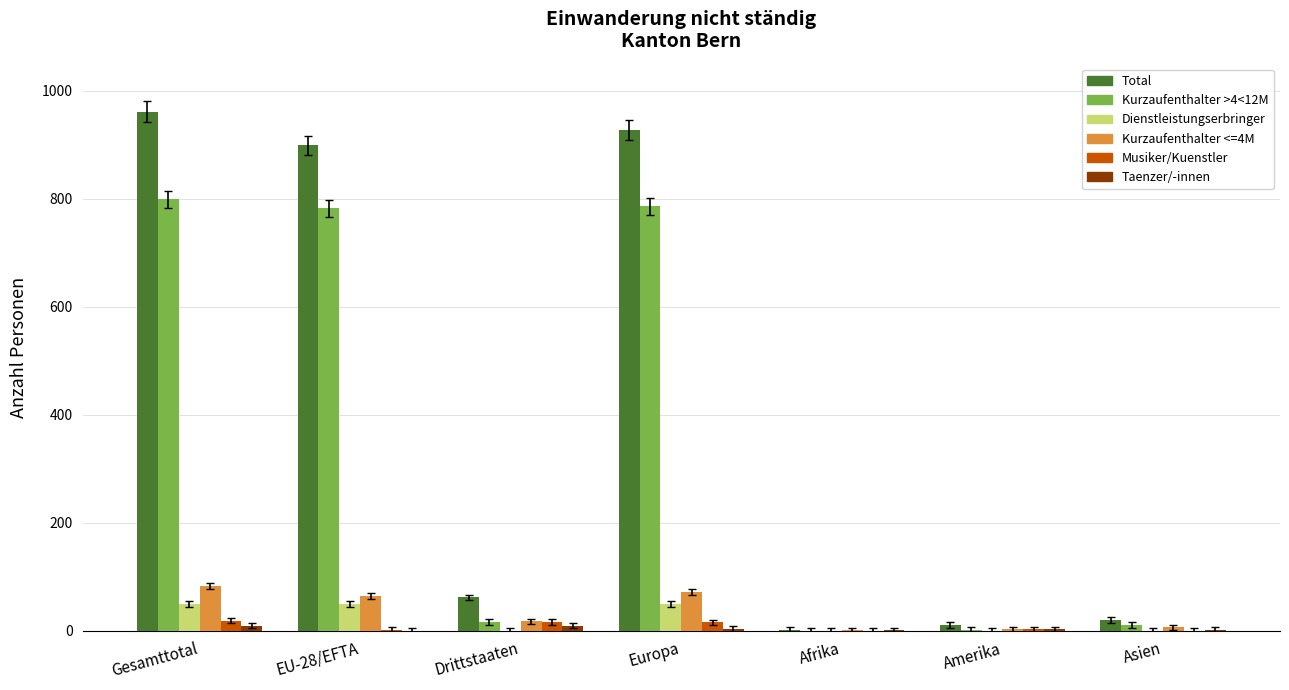

Which label corresponds to the largest value in the chart?

Gesamttotal